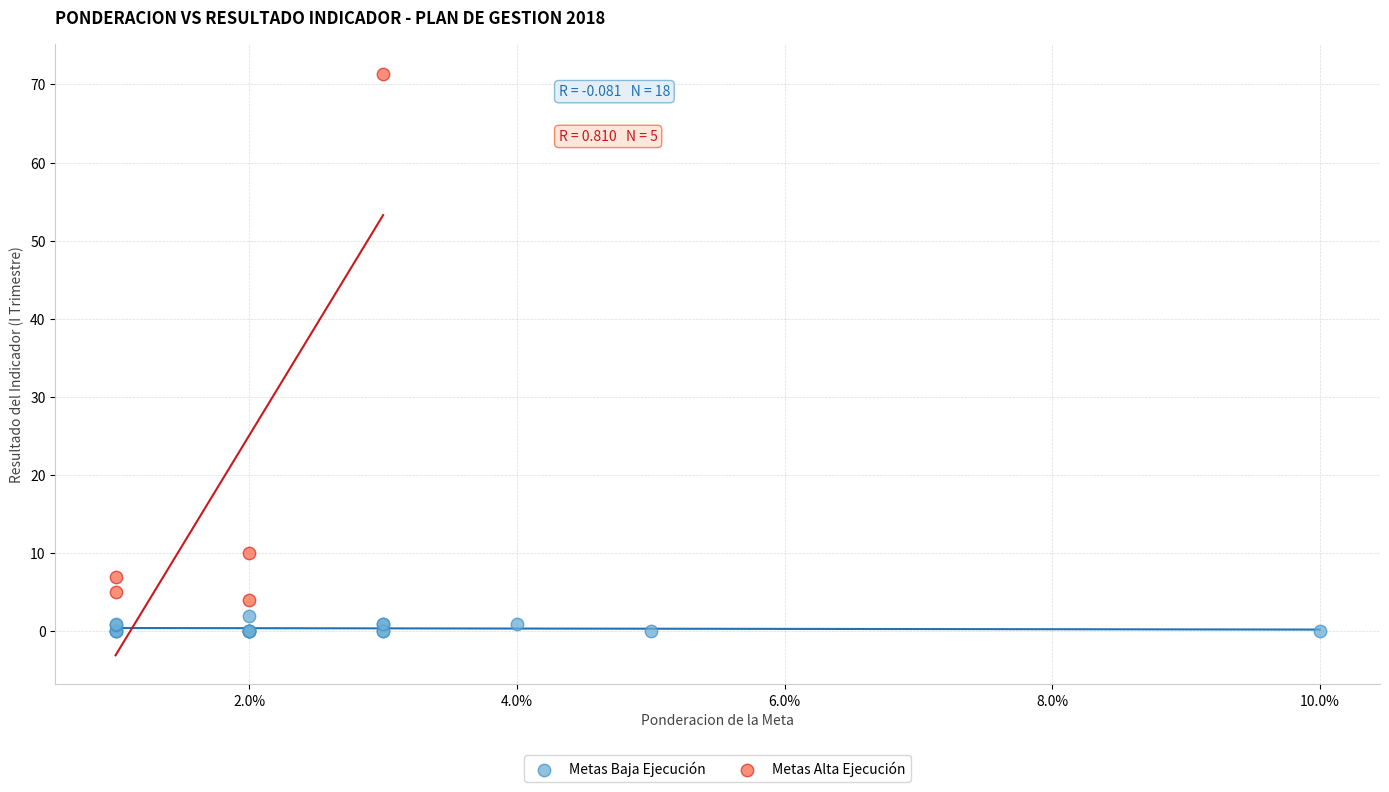

Which series contains the lowest Y value?

Metas Baja Ejecución